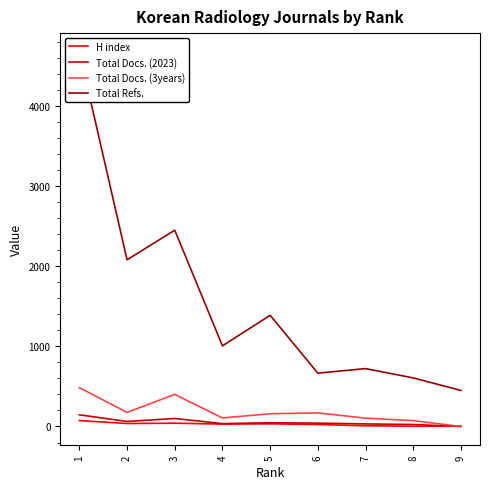

Where does the Total Docs. (3years) series first go above 159?

6